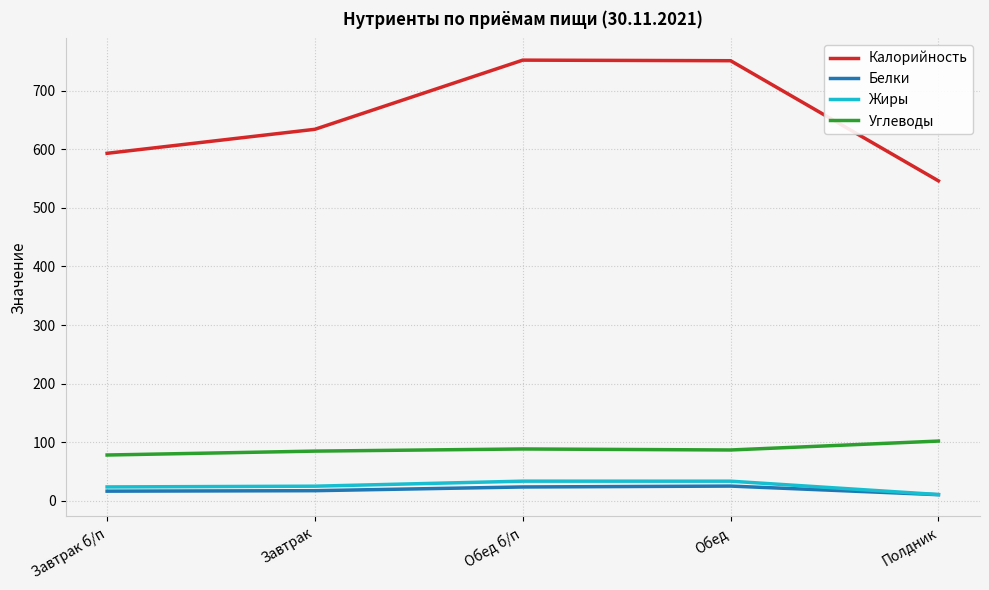

True or false: Жиры and Калорийность cross at least once.

False